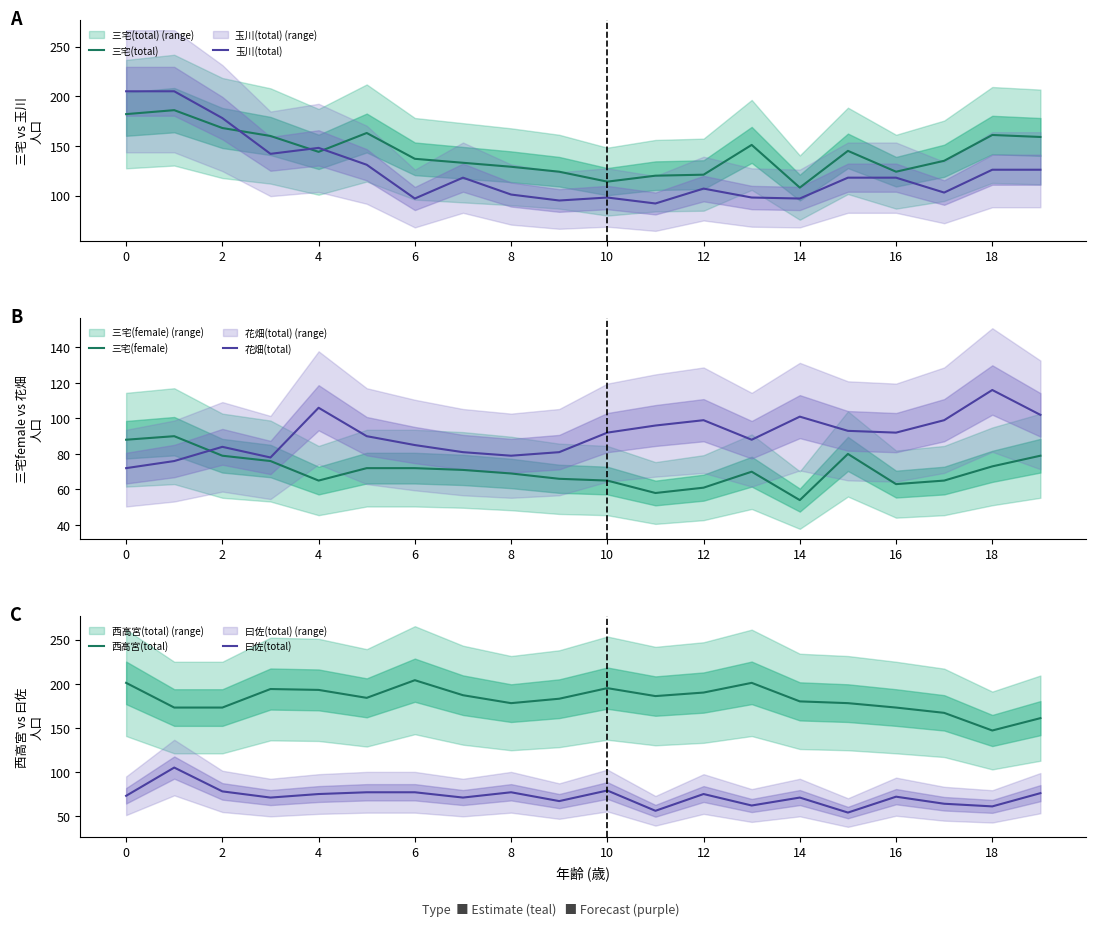

Count the number of categories in the chart.

20